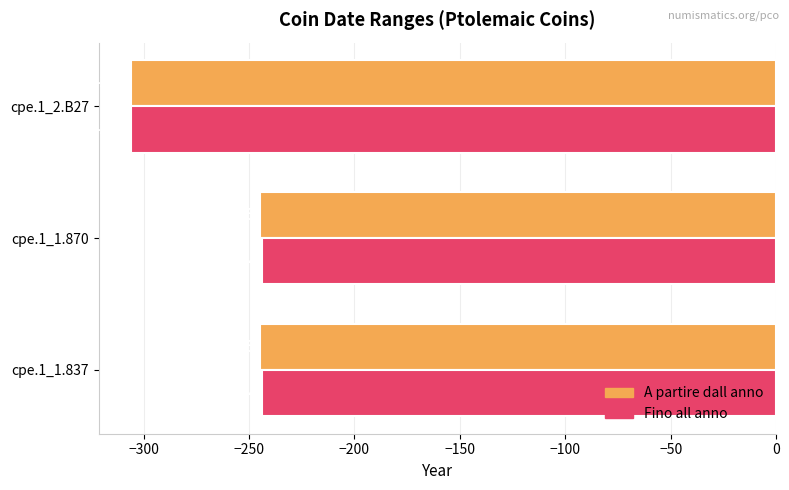

Is the value of A partire dall anno at cpe.1_2.B27 greater than the value of Fino all anno at cpe.1_1.870?

No